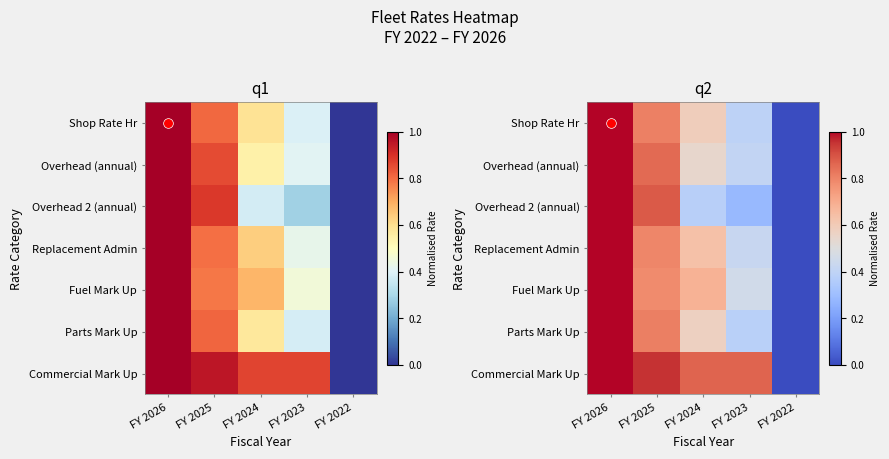

Is it true that Replacement Admin equals 1.8 at FY 2026?

False